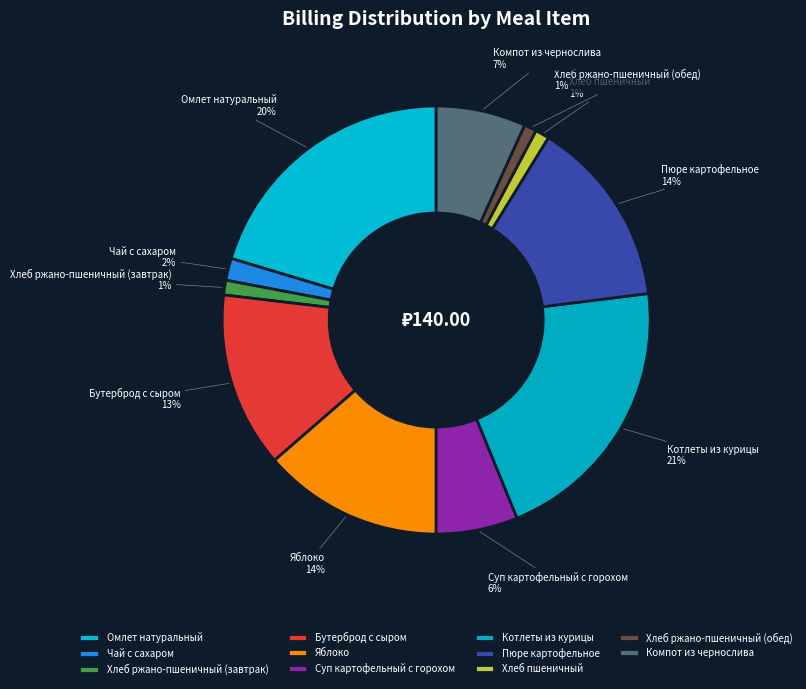

Does any single category account for the majority?

No